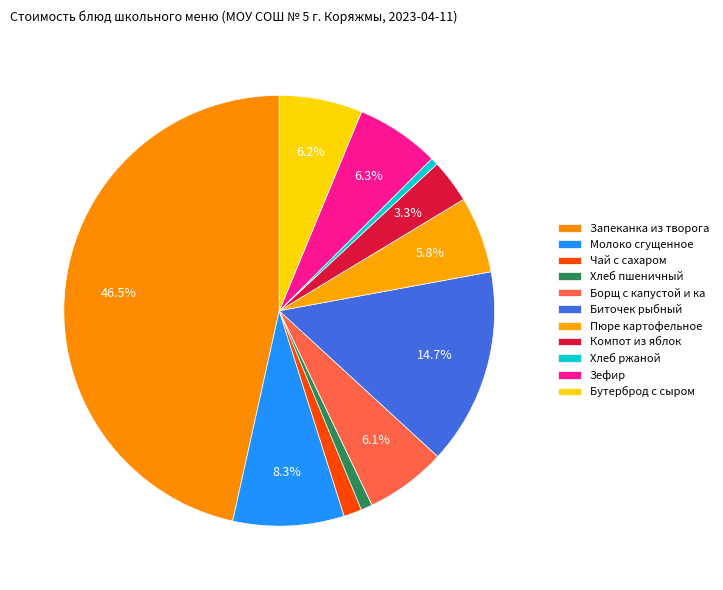

Is it true that Биточек рыбный is 22% of the pie?

False